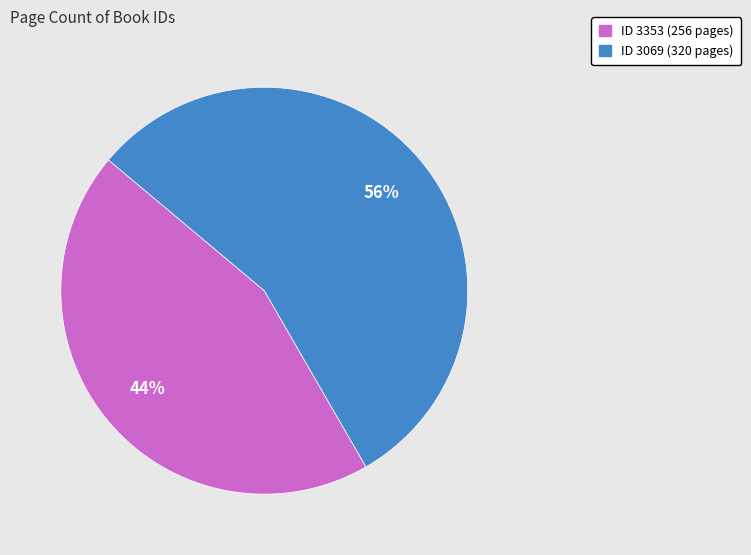

How many segments does this pie chart have?

2